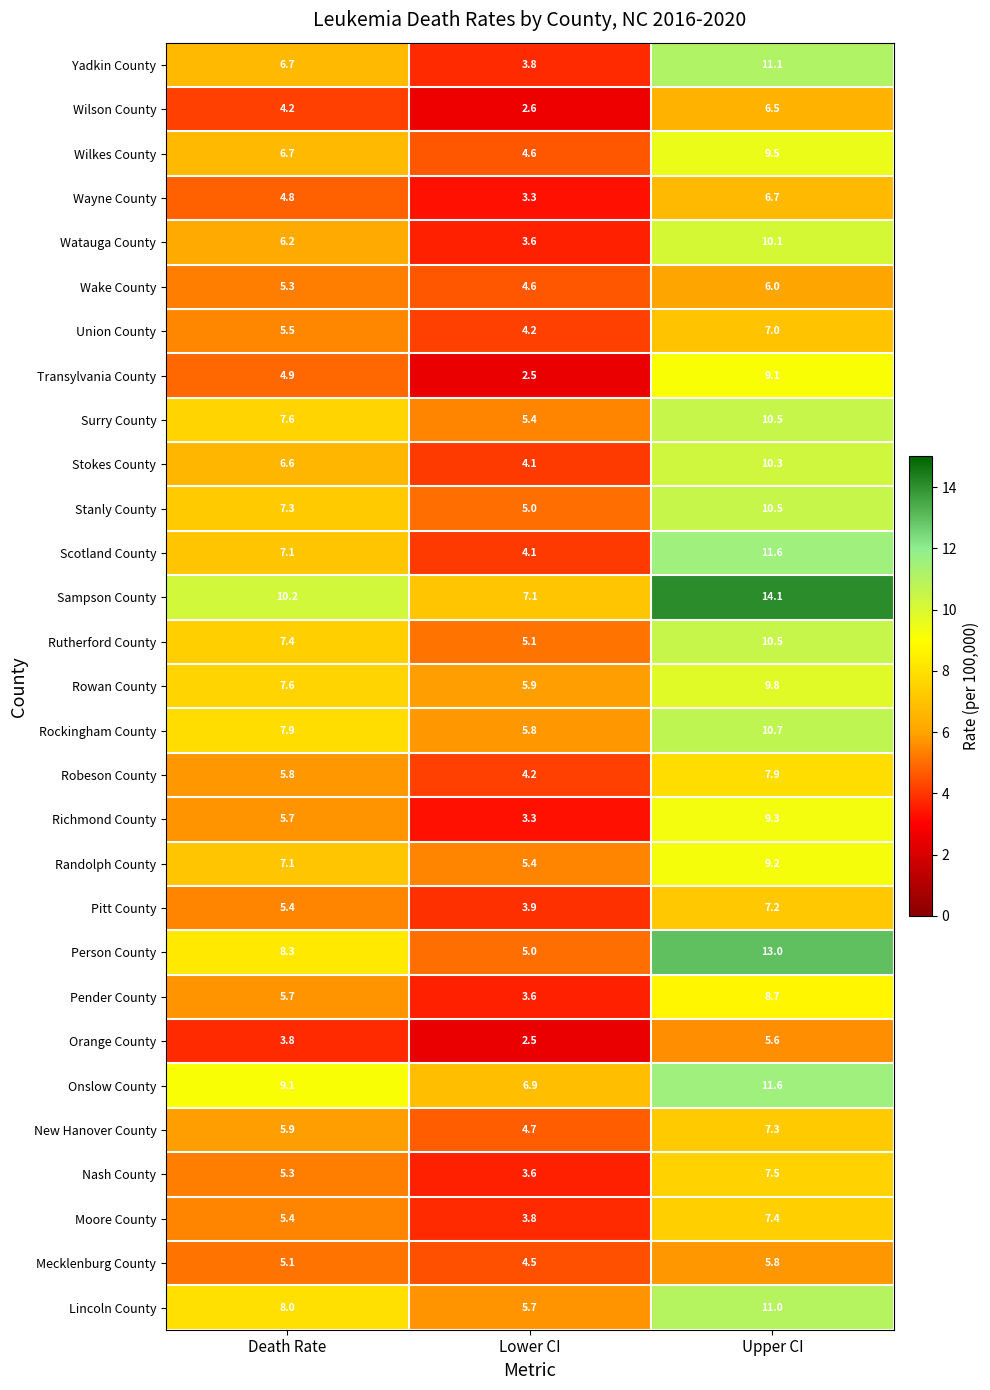

What is the difference between the highest and lowest values at Upper CI?

8.5